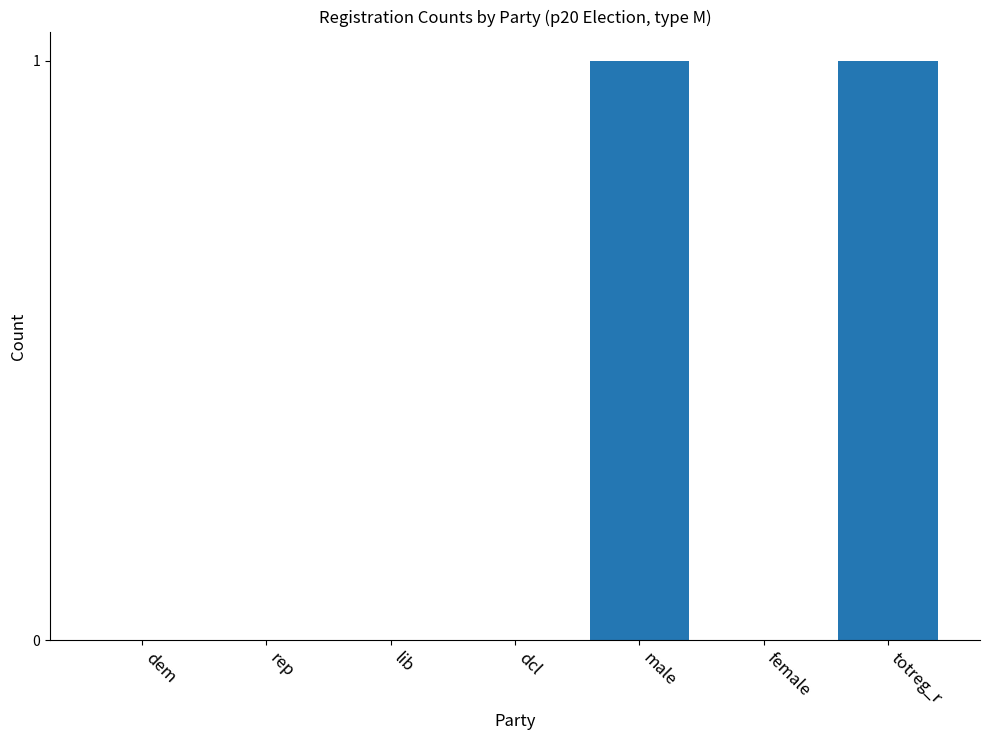

What is the difference between the values at rep and male?

1